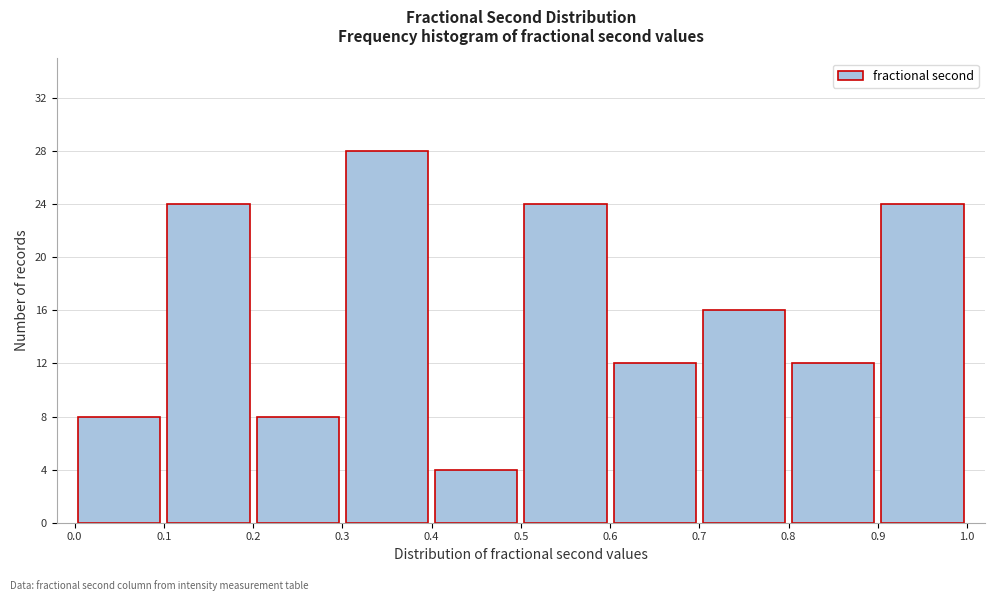

Reading left to right, transcribe this chart: for each bar, give the range it covers on the x-axis and its height. The values are not printed on the chart, so give them approximately, as read against the axis.

0.0 to 0.1: 8
0.1 to 0.2: 24
0.2 to 0.3: 8
0.3 to 0.4: 28
0.4 to 0.5: 4
0.5 to 0.6: 24
0.6 to 0.7: 12
0.7 to 0.8: 16
0.8 to 0.9: 12
0.9 to 1.0: 24